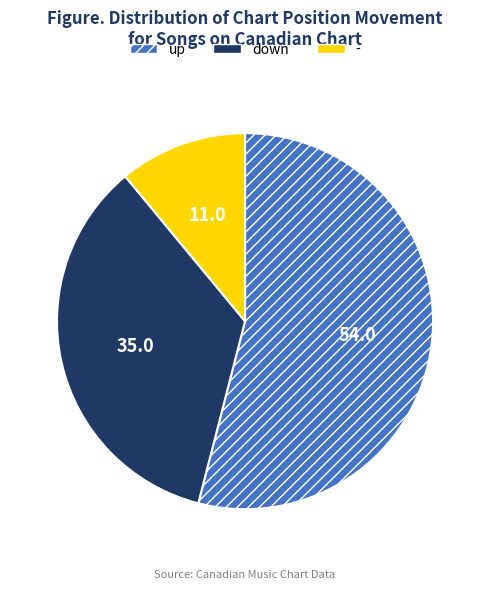

Which slice is the largest?

up